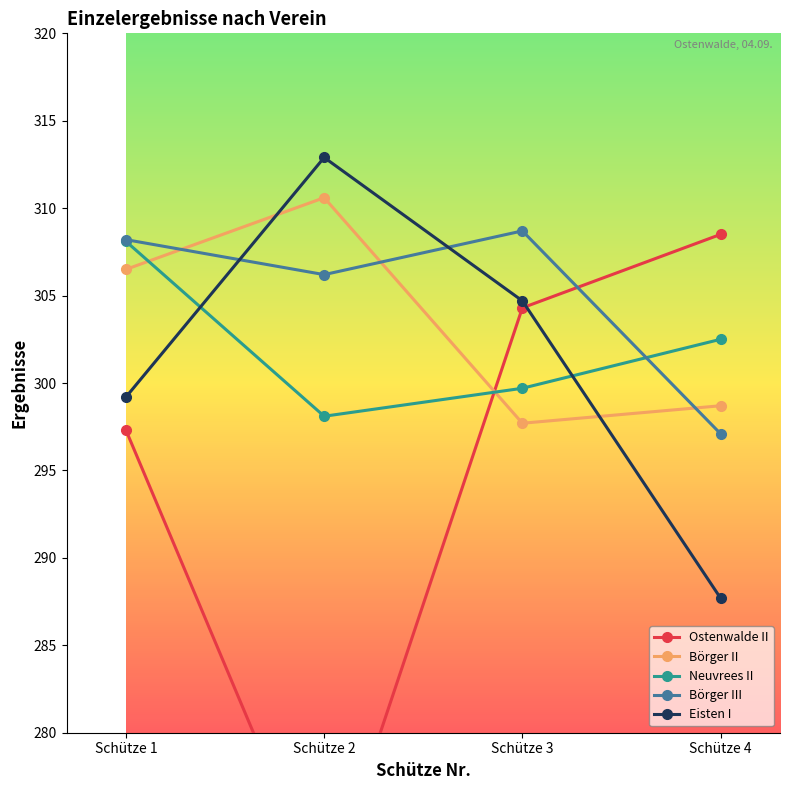

What is the value of the Neuvrees II point at the 3rd from the left?

299.7